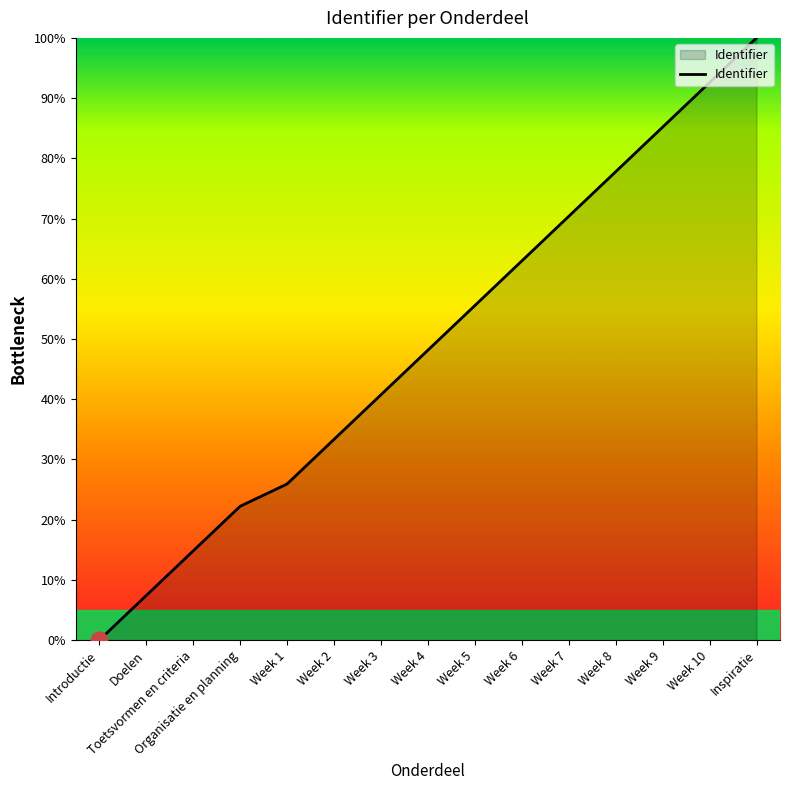

List the labels in order of value, smallest first.

Introductie, Doelen, Toetsvormen en criteria, Organisatie en planning, Week 1, Week 2, Week 3, Week 4, Week 5, Week 6, Week 7, Week 8, Week 9, Week 10, Inspiratie